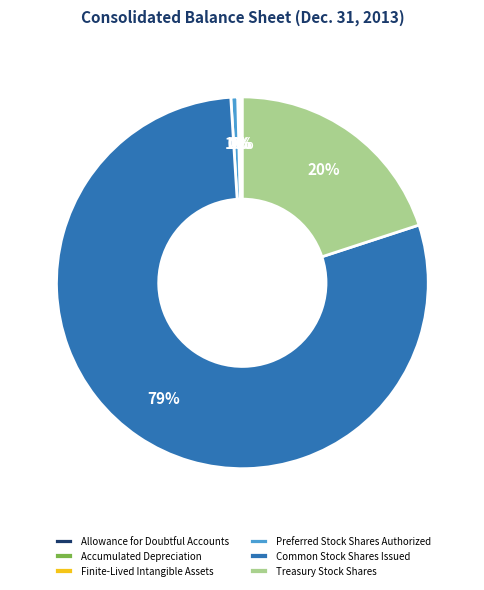

Between Preferred Stock Shares Authorized and Common Stock Shares Issued, which is larger?

Common Stock Shares Issued